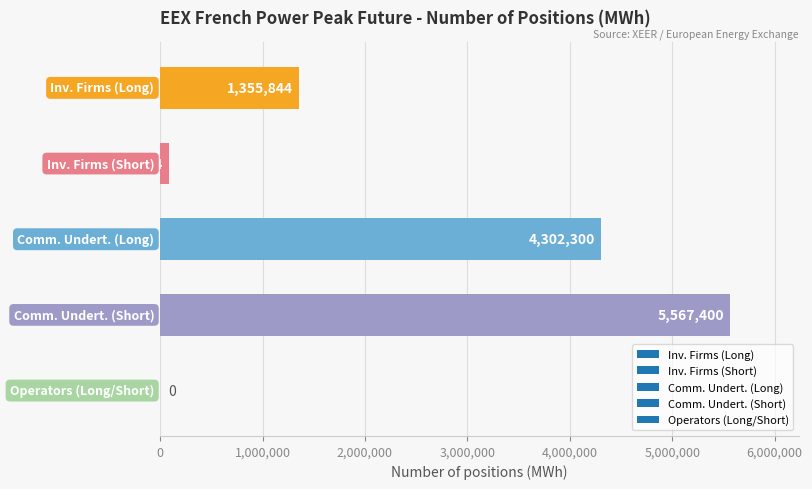

What is the sum of all values?

11307948